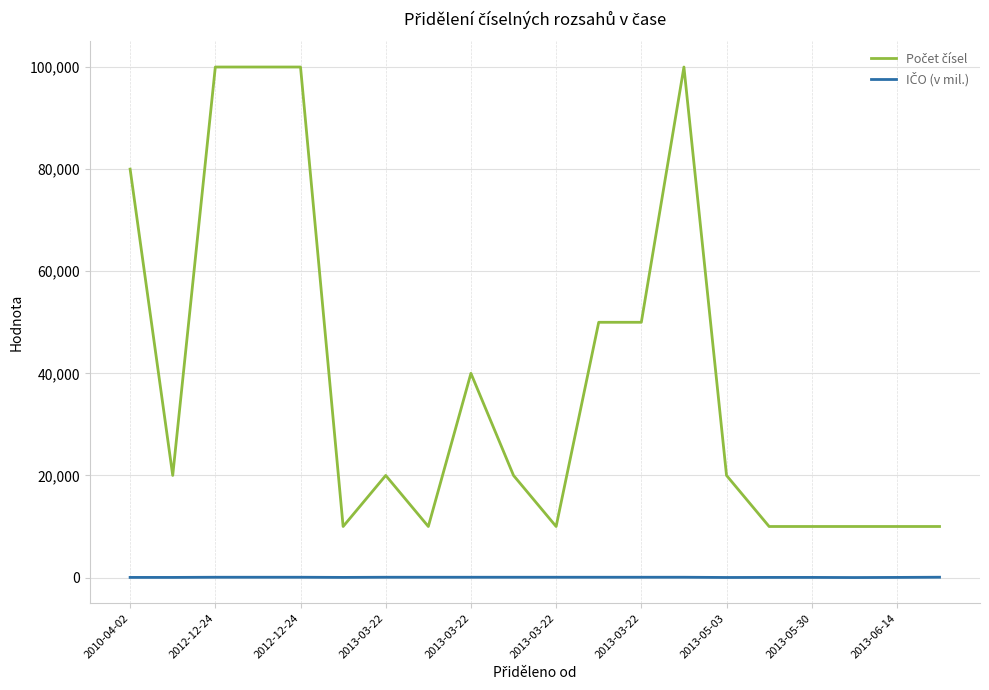

What is the label of the 14th point from the right?

2013-03-22